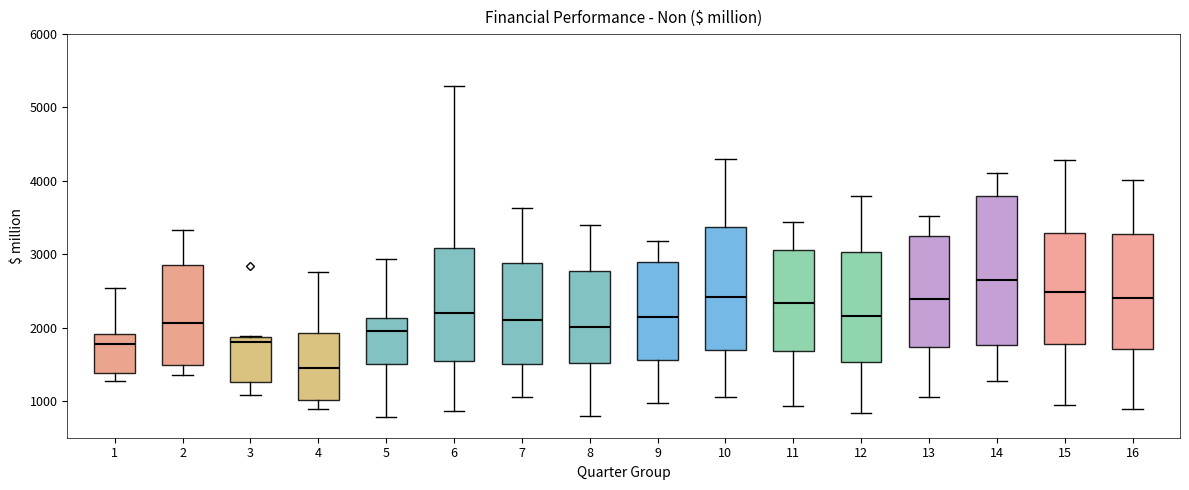

Which box is the tallest, from its lower edge to its upper edge?

14